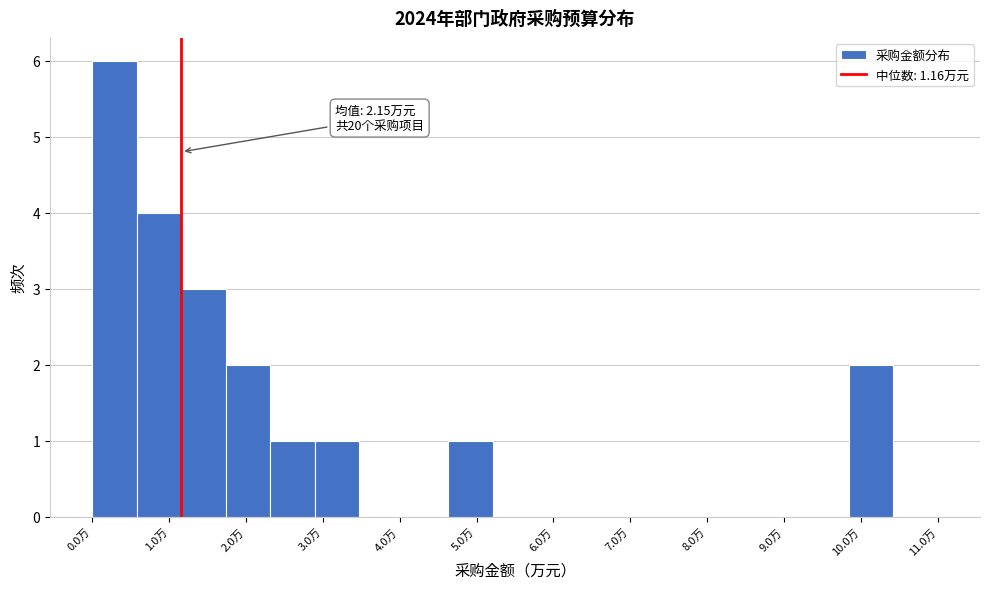

Which range on the x-axis has the tallest bar?

0.0 to 0.6